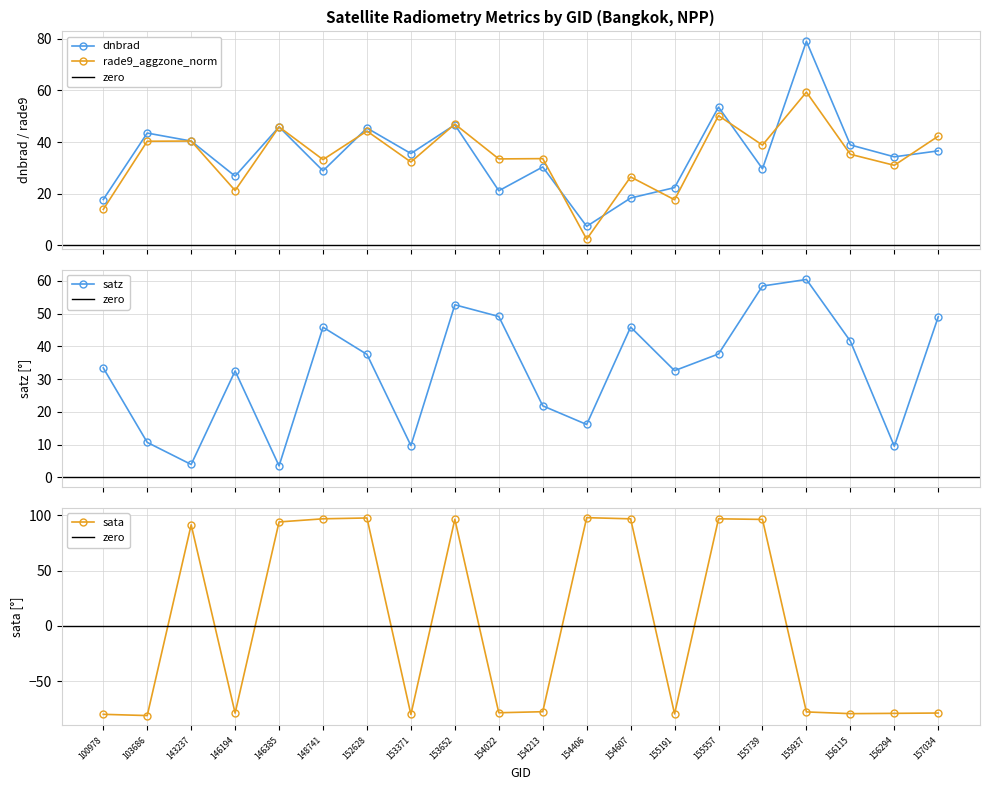

At which label is satz closest to 31?

146194